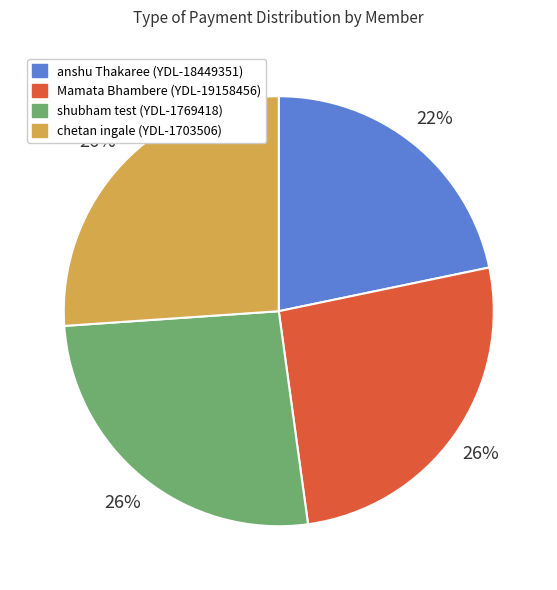

To the nearest percent, what portion does chetan ingale (YDL-1703506) represent?

26%